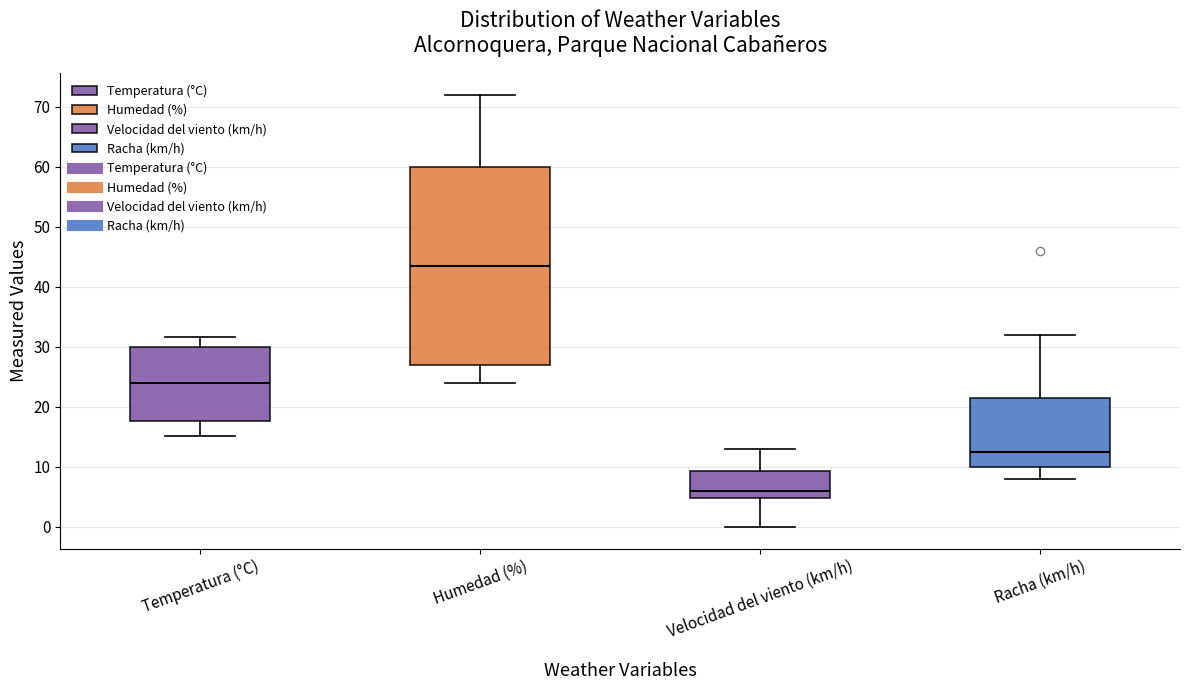

Which box's median line is the lowest?

Velocidad del viento (km/h)